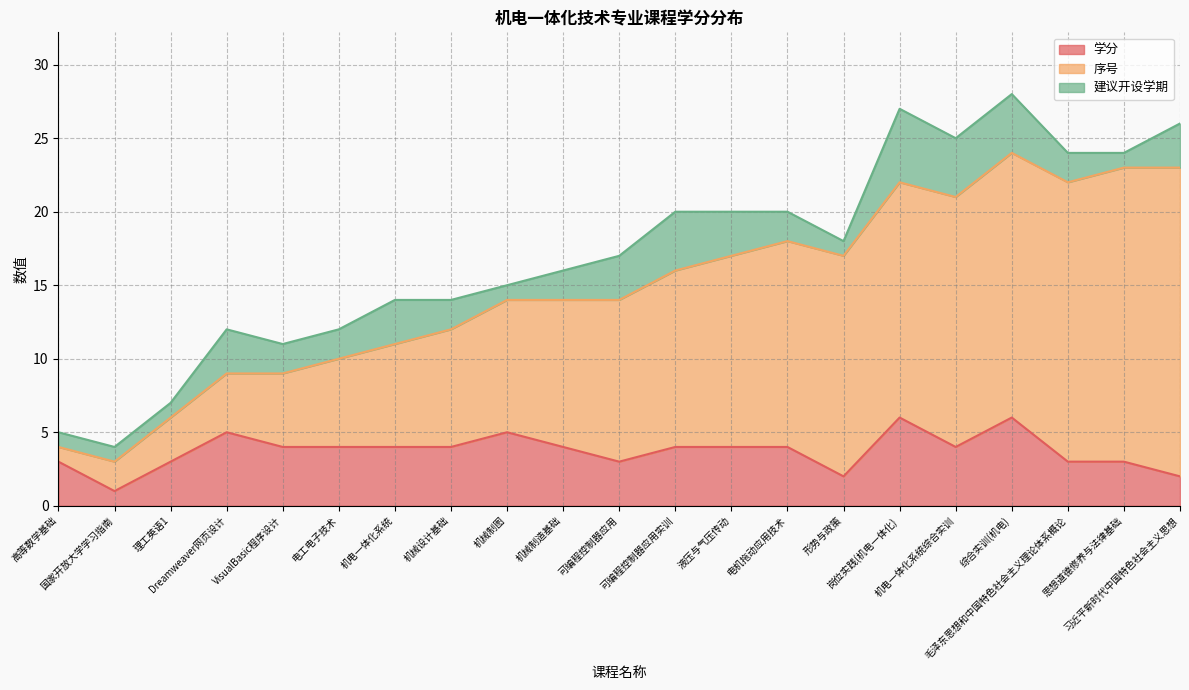

Which series has the largest total across all categories?

序号